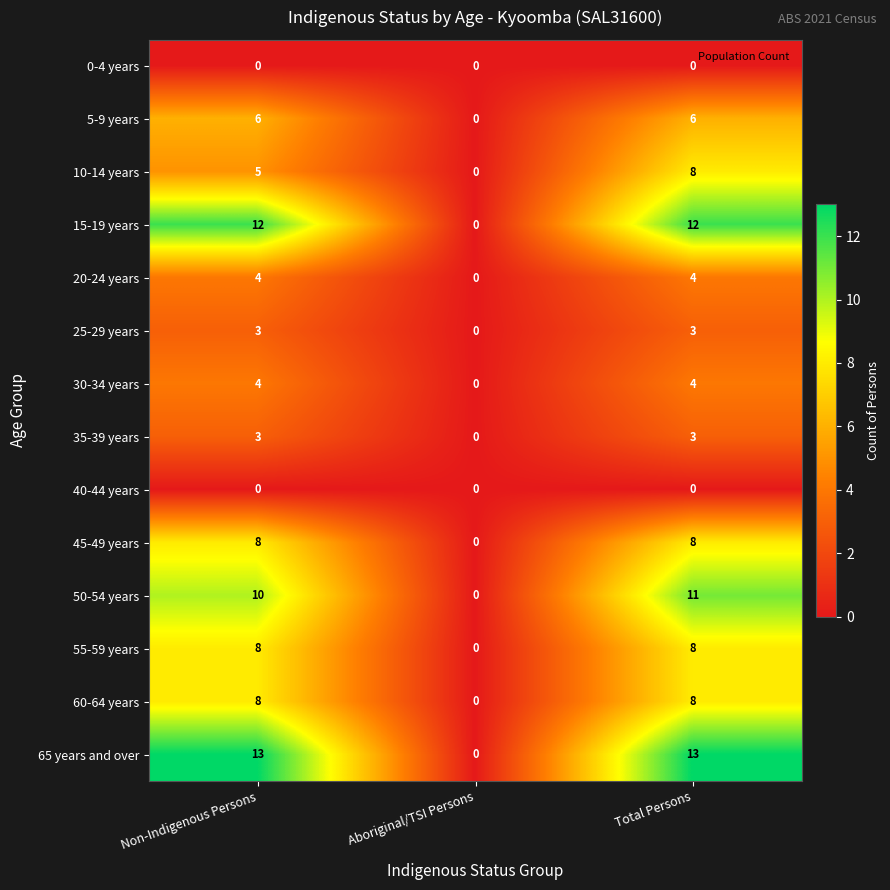

Which series changed the most between Non-Indigenous Persons and Aboriginal/TSI Persons?

65 years and over